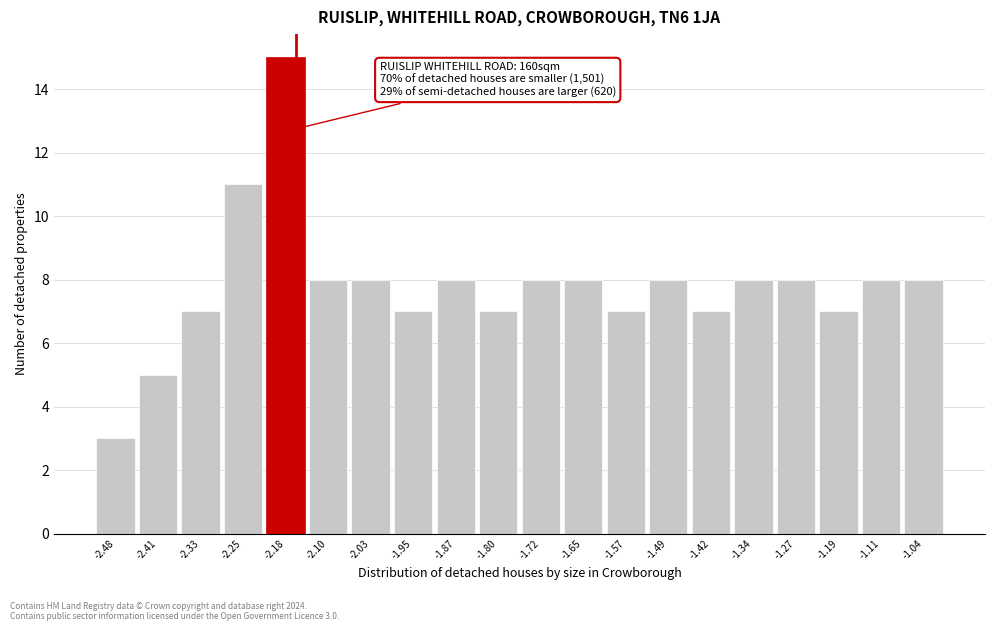

Over which range of the x-axis is the bar tallest?

-2.216 to -2.140